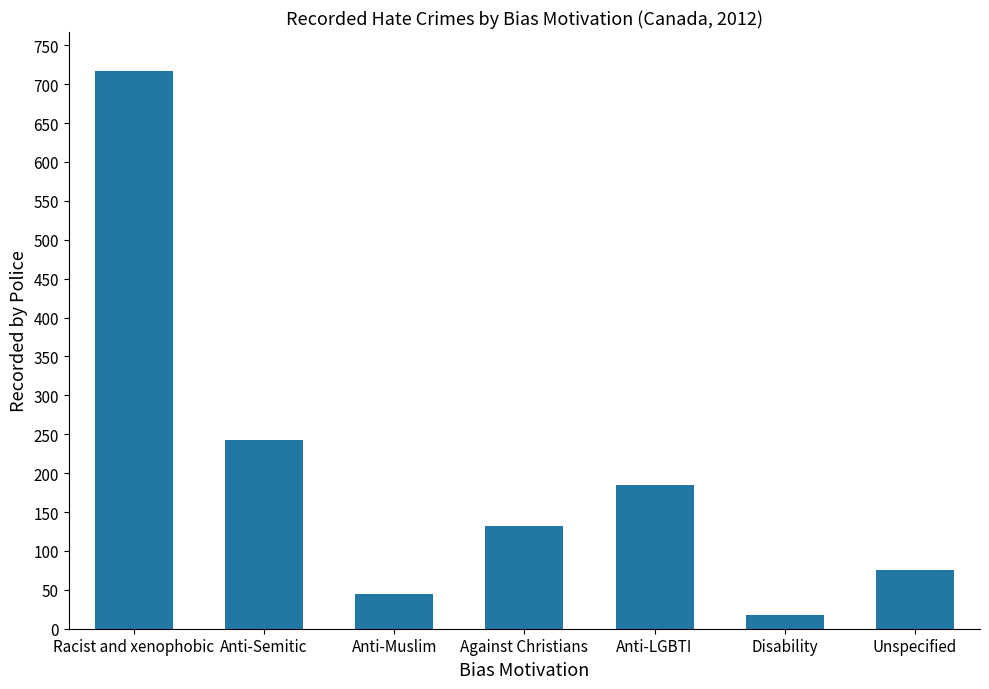

What position from the right is Against Christians?

4